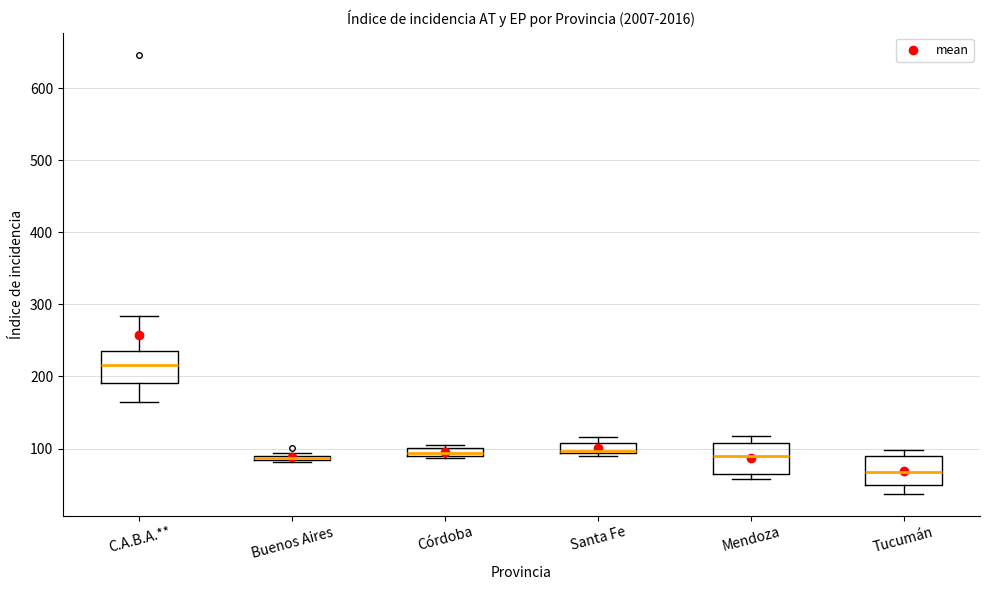

Where is the lower edge of the box for Mendoza on the y-axis? The values are not printed on the chart, so give them approximately, as read against the axis.

60